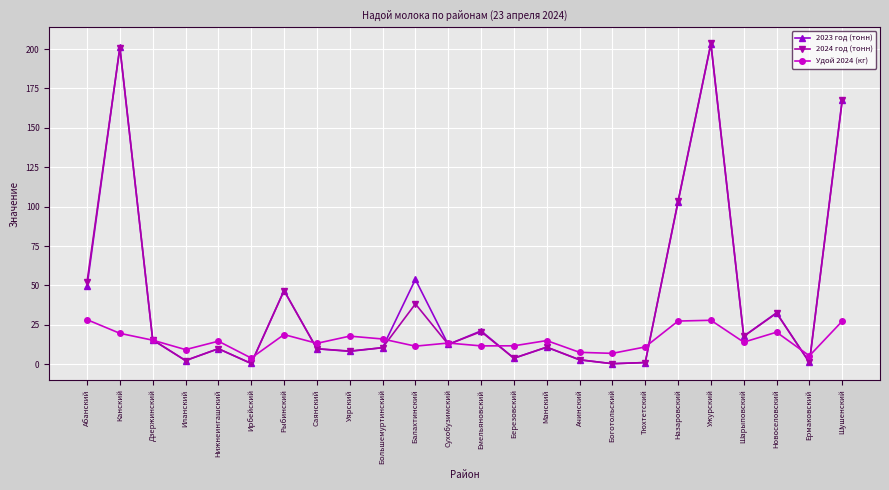

What position from the left is Нижнеингашский?

5